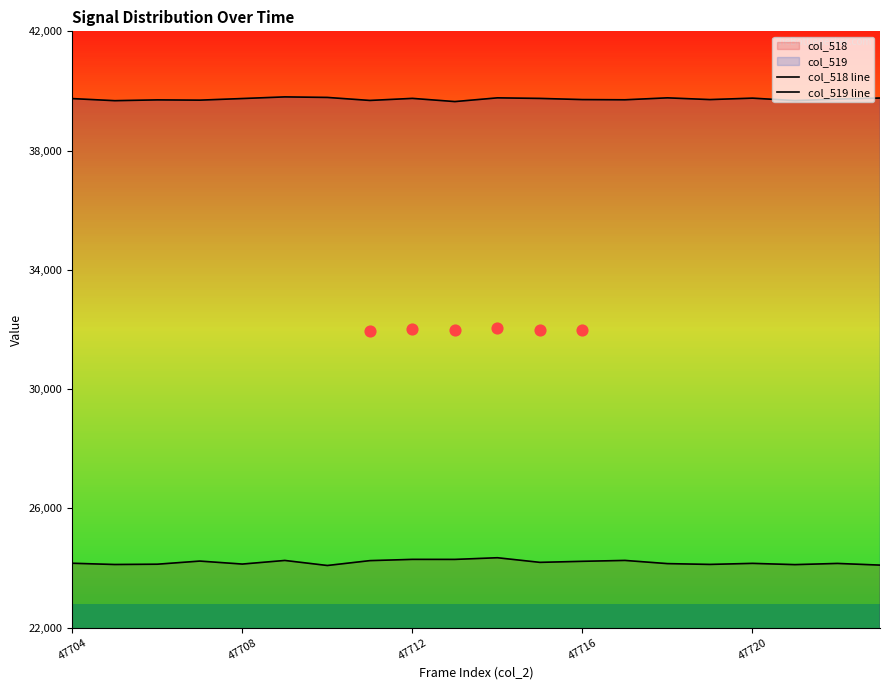

What is the total value across all series at 47708?

63791